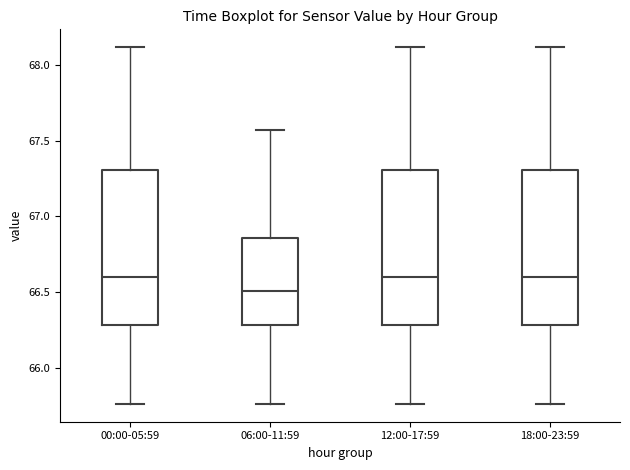

Where does the upper whisker of the box for 12:00-17:59 end on the y-axis? The values are not printed on the chart, so give them approximately, as read against the axis.

68.10